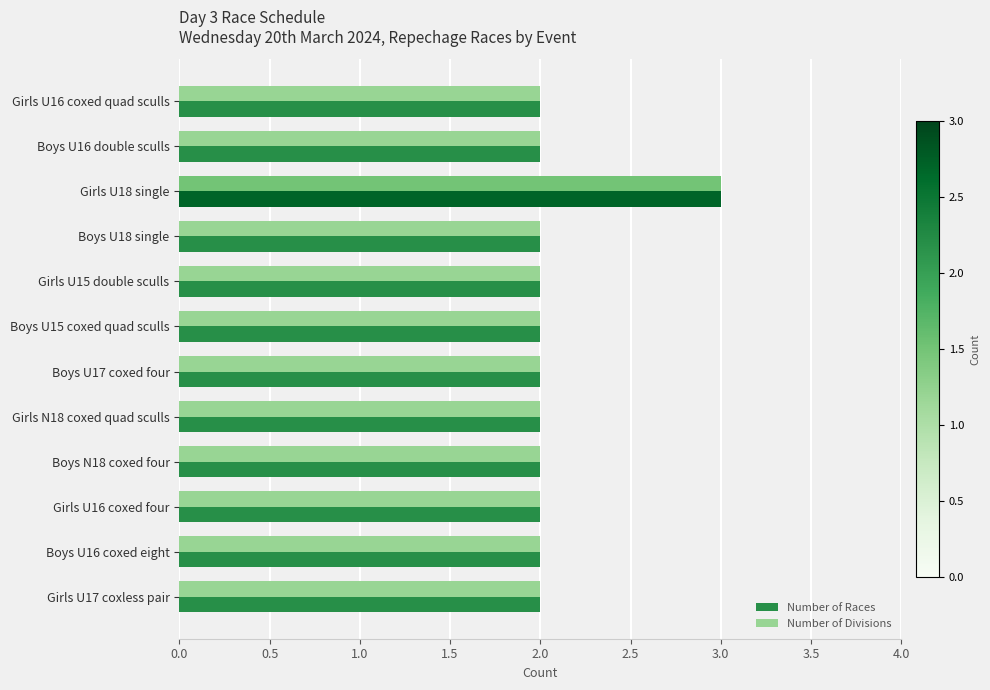

What is the highest value of the Number of Races series?

3